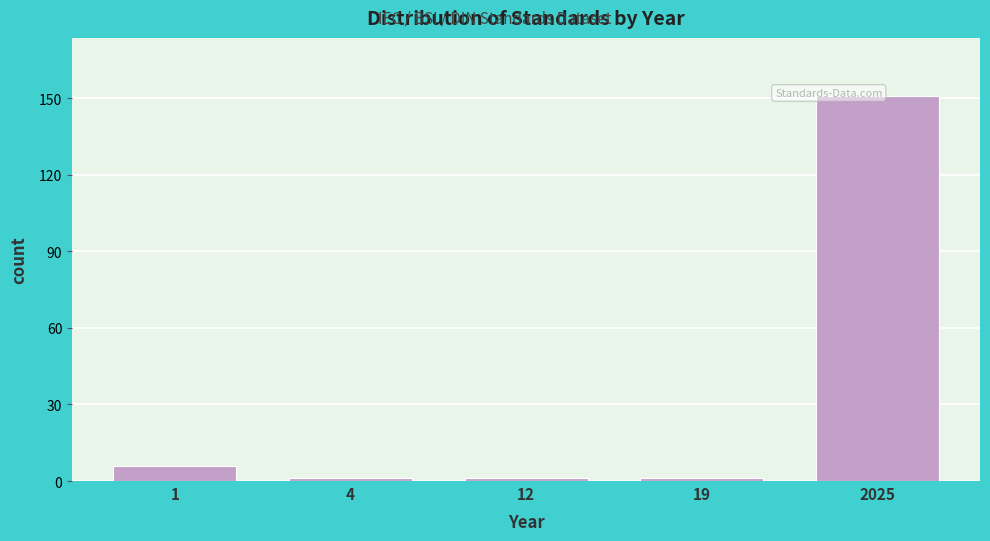

Reading left to right, extract all data points from this chart.

1=6	4=1	12=1	19=1	2025=151